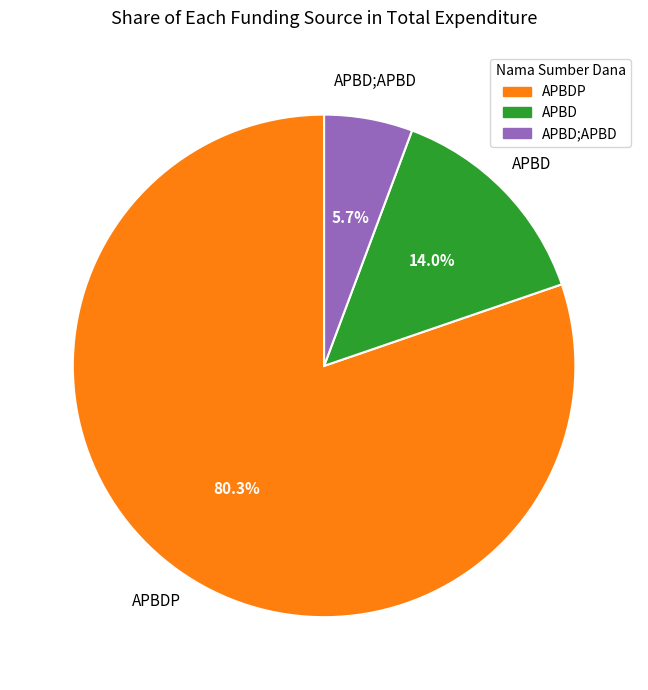

What is the largest slice in the pie chart?

APBDP